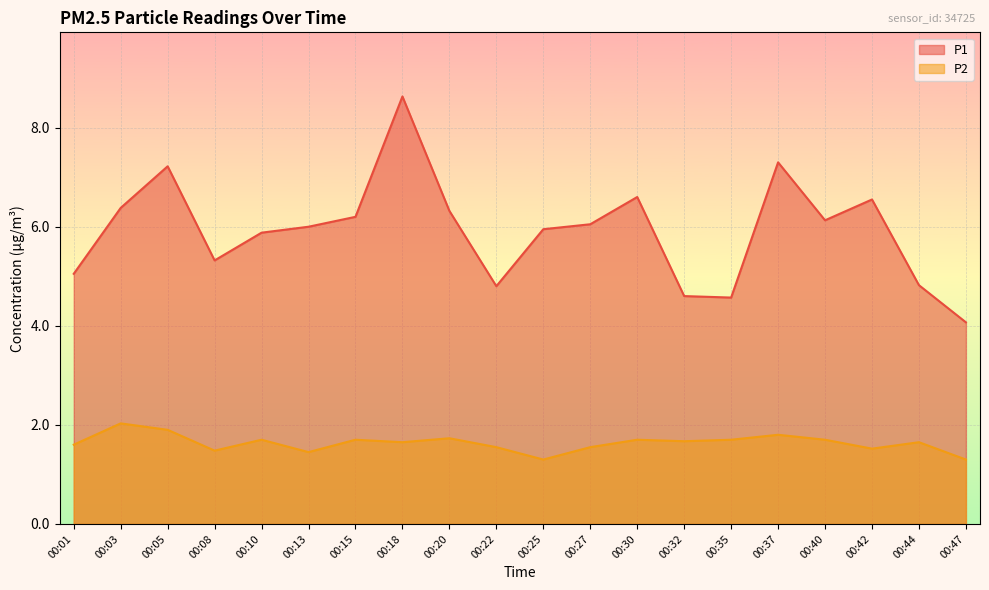

Between 00:13 and 00:18, which series saw the biggest shift?

P1